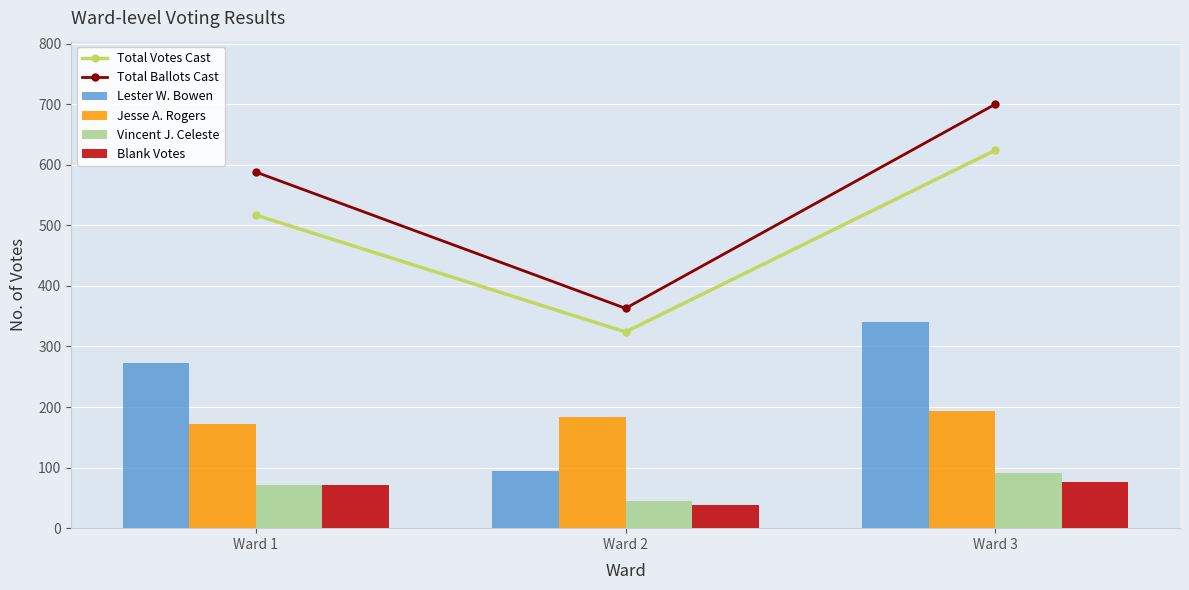

Which has a higher value, Ward 3 or Ward 1?

Ward 3